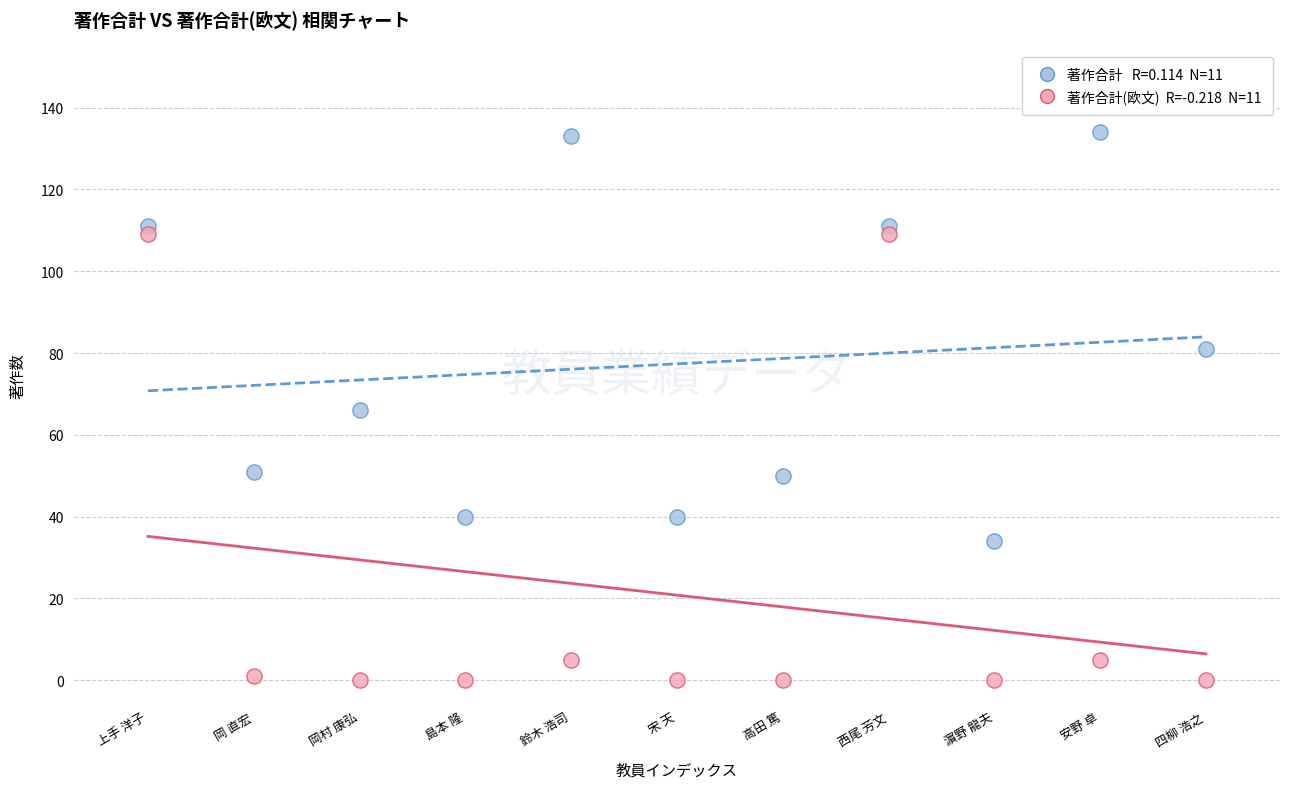

Across all data points, what is the range of Y values (max minus min)?

134